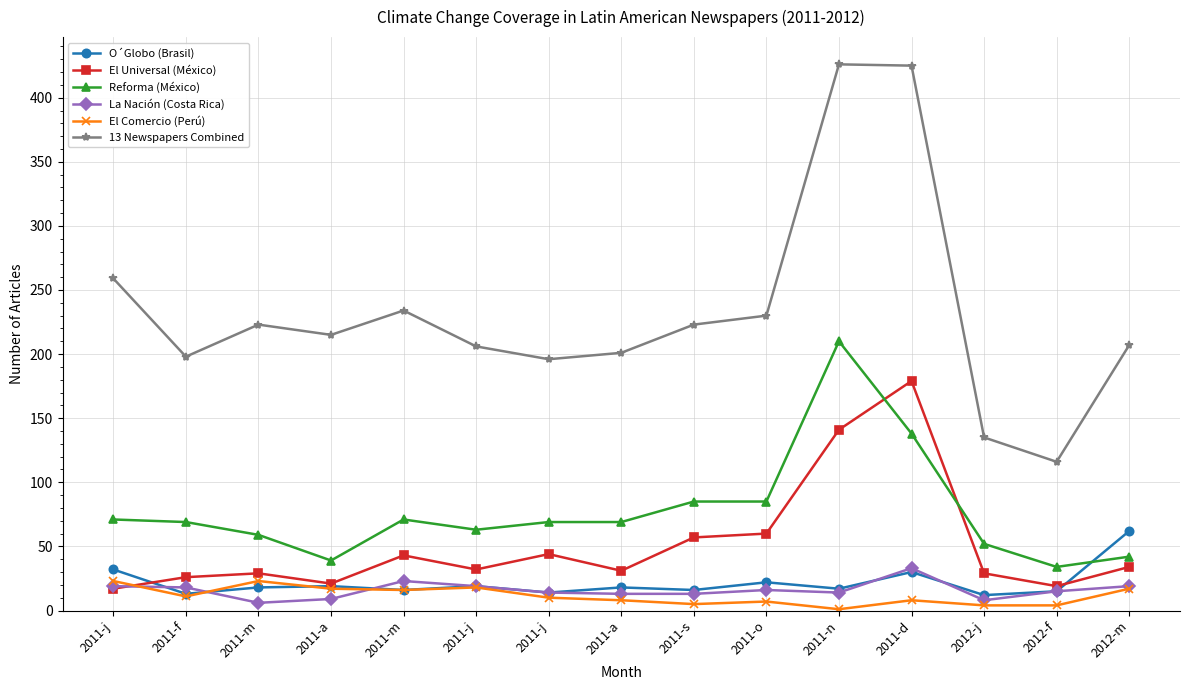

What are all the series names shown in the legend?

O´Globo (Brasil), El Universal (México), Reforma (México), La Nación (Costa Rica), El Comercio (Perú), 13 Newspapers Combined